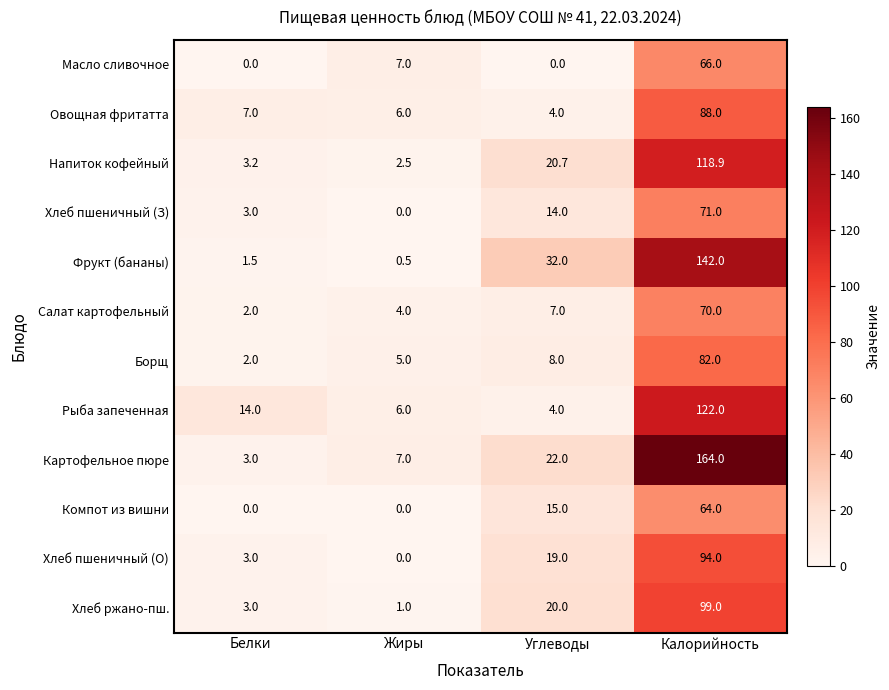

How many series are shown in this chart?

12